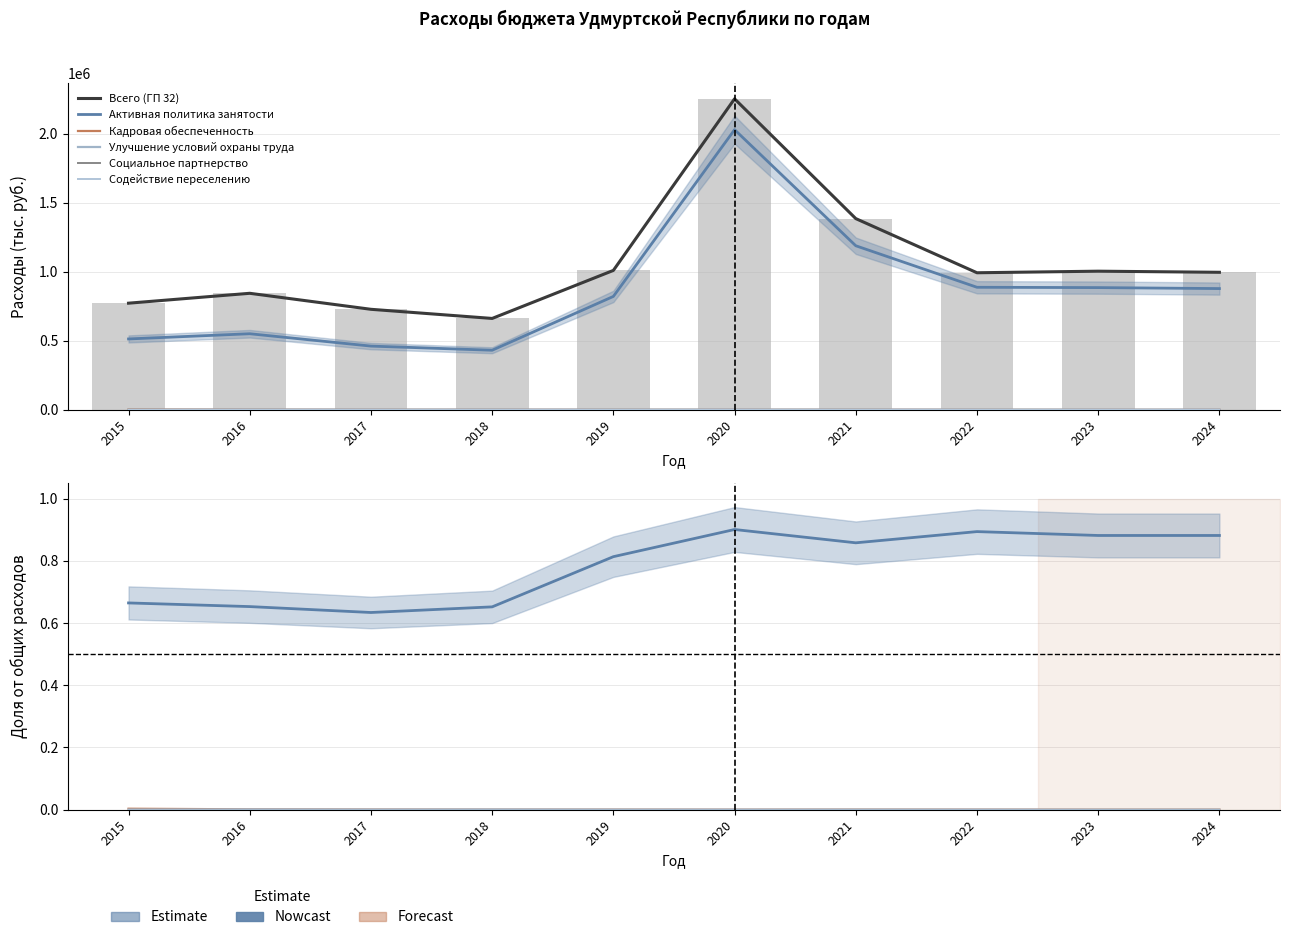

What is the value of the Улучшение условий охраны труда bar at the 4th from the left?

394.2